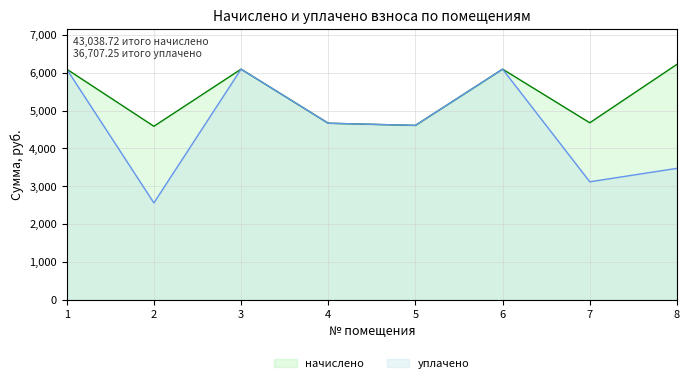

Is the value of уплачено at 3 greater than the value of начислено at 8?

No